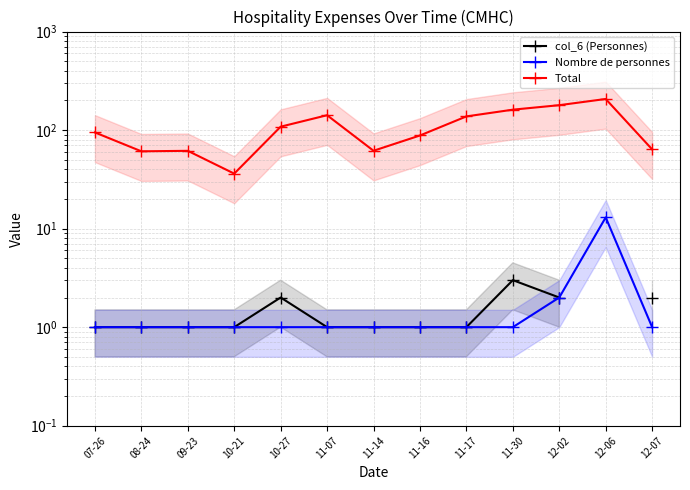

True or false: col_6 (Personnes) and Nombre de personnes cross at least once.

False